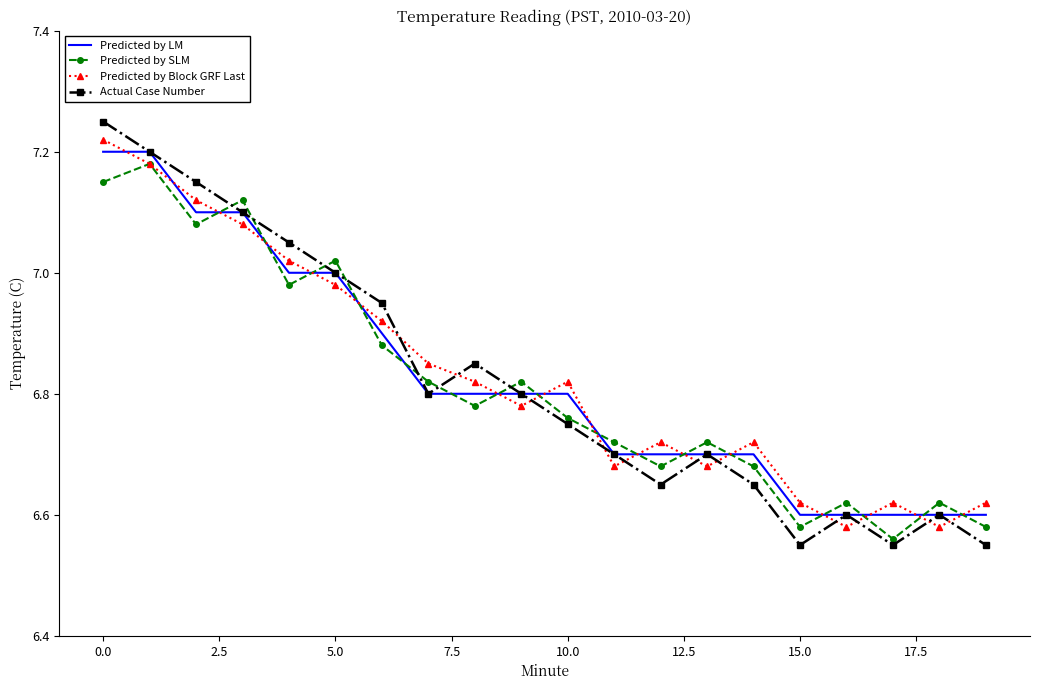

Which series has the widest spread of values?

Actual Case Number